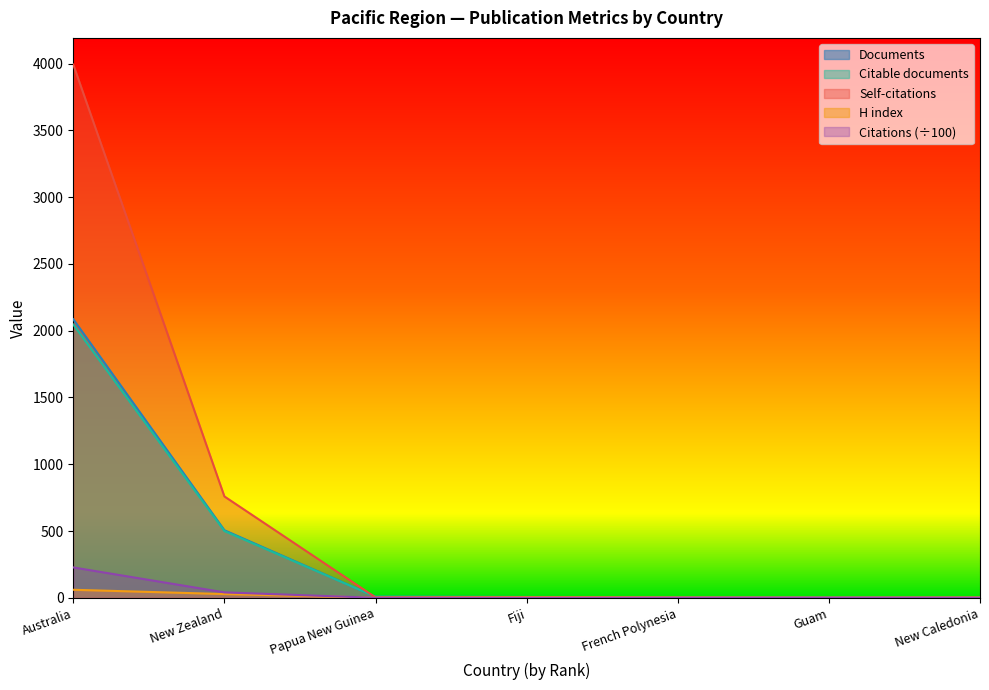

Between Australia and Fiji, which series saw the biggest shift?

Self-citations